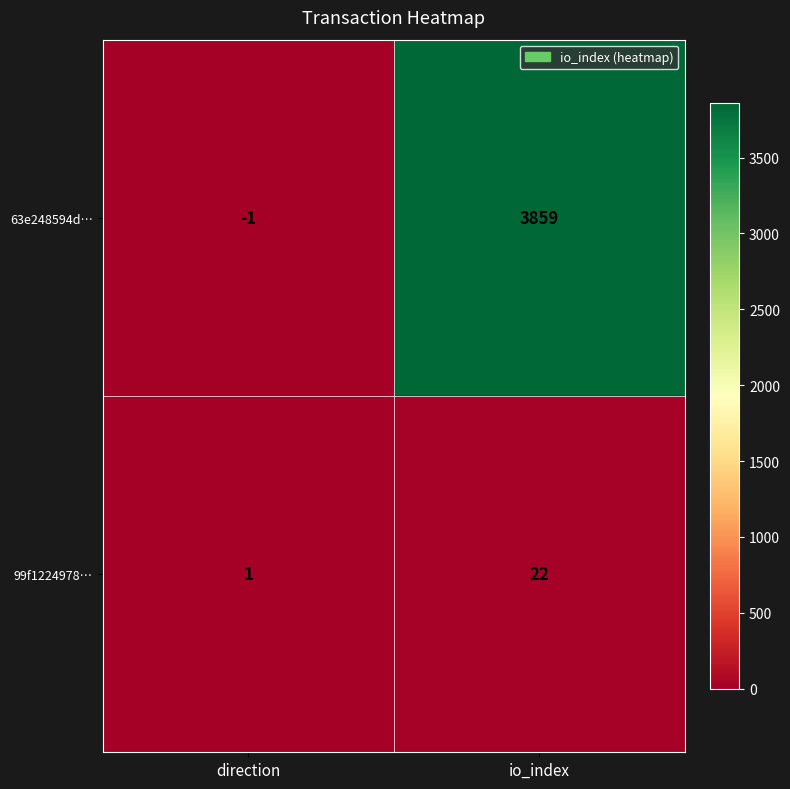

Which category has the highest value in the 99f1224978… series?

io_index